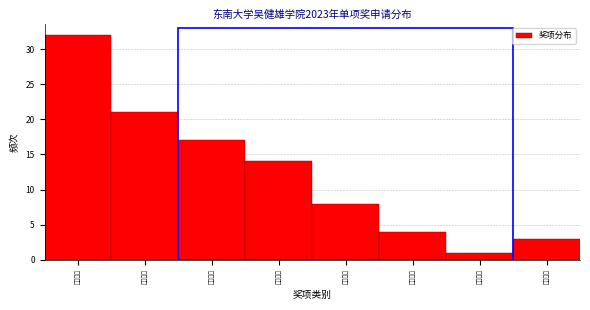

Reading left to right, what are all the values shown in this chart?

社会实践=32	社会工作=21	志愿者服=17	体育活动=14	文艺活动=8	文化素质=4	学习进步=1	志愿服务=3